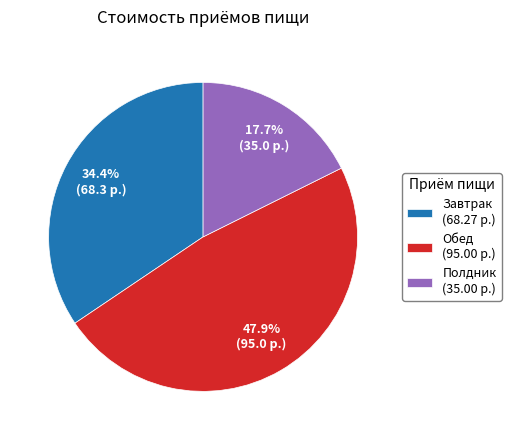

Count the number of slices in the pie.

3